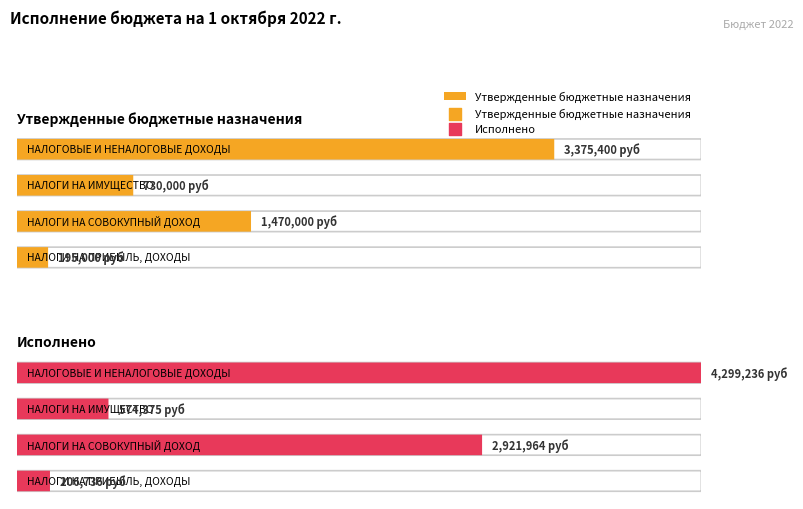

Which series has the largest total across all categories?

Исполнено